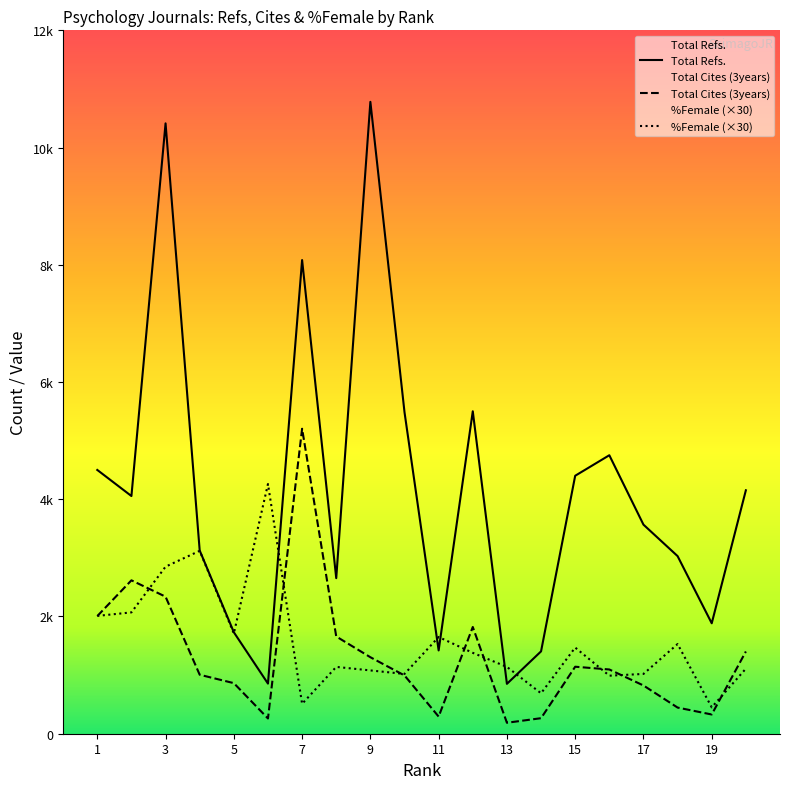

Which category has the highest value in the Total Cites (3years) series?

7